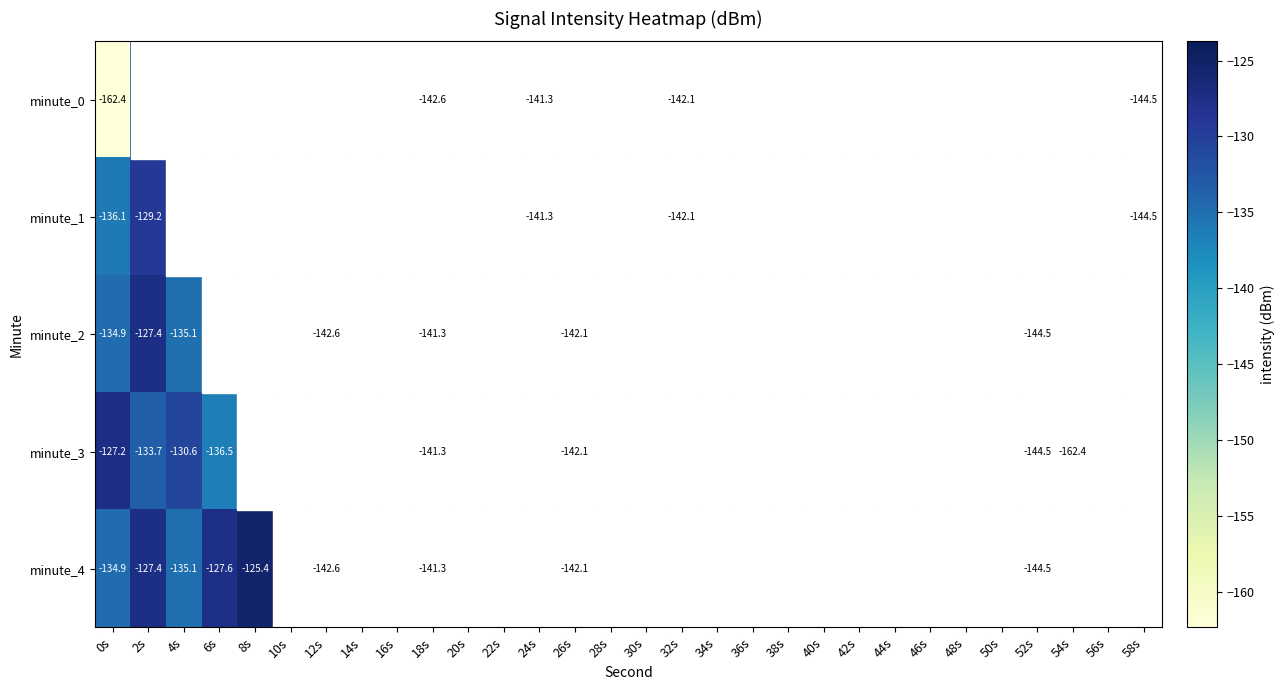

List the labels in order of minute_1 value, smallest first.

58s, 32s, 24s, 48s, 56s, 12s, 0s, 54s, 46s, 8s, 16s, 34s, 38s, 26s, 28s, 44s, 18s, 14s, 52s, 10s, 20s, 42s, 2s, 40s, 4s, 36s, 6s, 22s, 30s, 50s